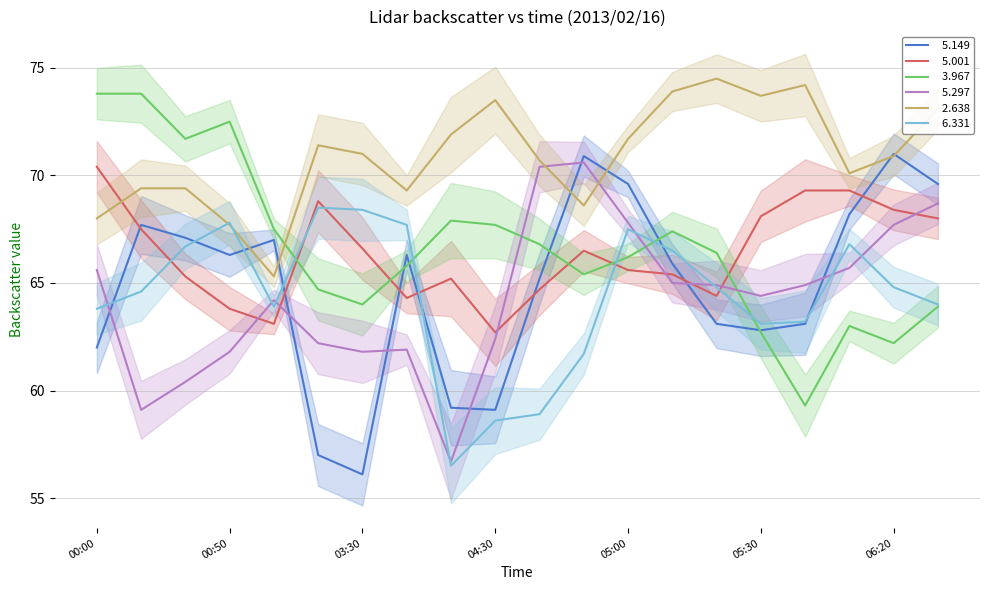

Reading left to right, list all the values displayed in this chart.

  5.149: 62.0	67.7	67.1	66.3	67.0	57.0	56.1	66.3	59.2	59.1	65.2	70.9	69.6	65.9	63.1	62.8	63.1	68.2	71.0	69.6
  5.001: 70.4	67.5	65.3	63.8	63.1	68.8	66.6	64.3	65.2	62.7	64.7	66.5	65.6	65.4	64.4	68.1	69.3	69.3	68.4	68.0
  3.967: 73.8	73.8	71.7	72.5	67.5	64.7	64.0	65.8	67.9	67.7	66.8	65.4	66.2	67.4	66.4	62.7	59.3	63.0	62.2	63.9
  5.297: 65.6	59.1	60.4	61.8	64.2	62.2	61.8	61.9	56.7	62.4	70.4	70.6	67.8	65.0	64.9	64.4	64.9	65.7	67.7	68.7
  2.638: 68.0	69.4	69.4	67.7	65.3	71.4	71.0	69.3	71.9	73.5	70.7	68.6	71.7	73.9	74.5	73.7	74.2	70.1	70.9	73.1
  6.331: 63.8	64.6	66.7	67.8	63.9	68.5	68.4	67.7	56.5	58.6	58.9	61.7	67.5	66.5	64.8	63.1	63.2	66.8	64.8	64.0